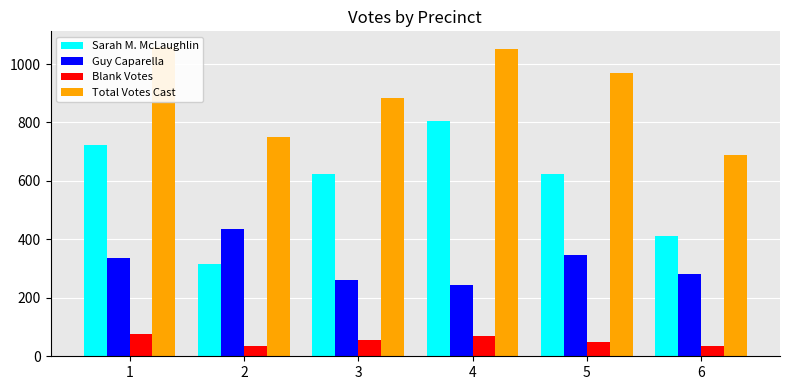

What are all the series names shown in the legend?

Sarah M. McLaughlin, Guy Caparella, Blank Votes, Total Votes Cast